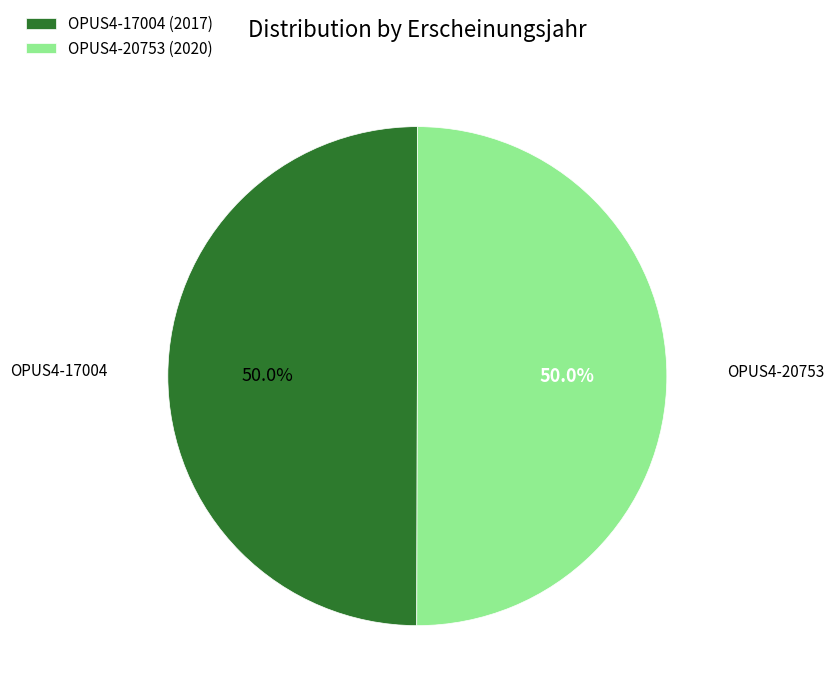

Do OPUS4-20753 and OPUS4-17004 together represent more than half of the pie?

Yes